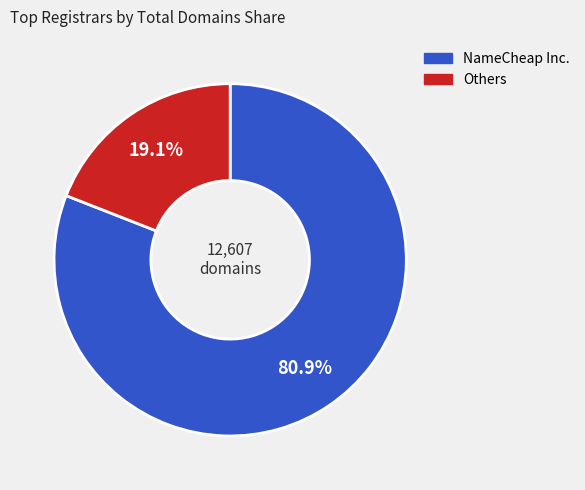

What is the largest slice in the pie chart?

NameCheap Inc.